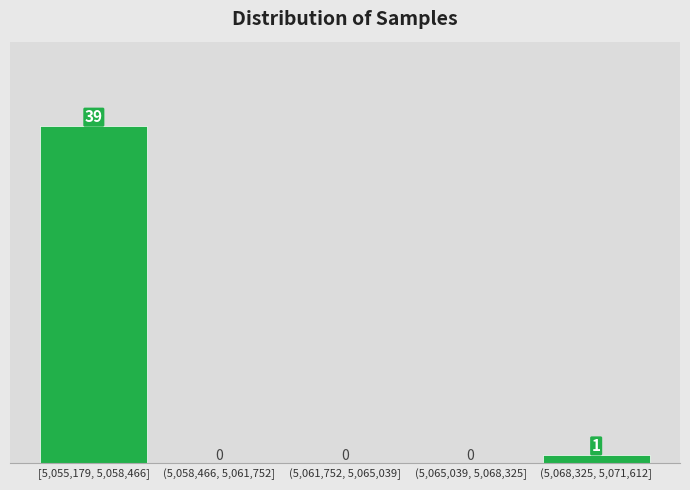

Reading right to left, transcribe all the data shown in this chart.

(5,068,325, 5,071,612]=1	(5,065,039, 5,068,325]=0	(5,061,752, 5,065,039]=0	(5,058,466, 5,061,752]=0	[5,055,179, 5,058,466]=39